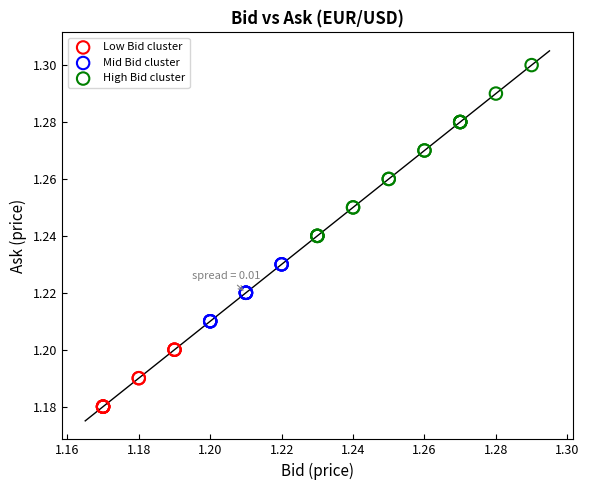

Which series has the largest Y range (max minus min)?

High Bid cluster